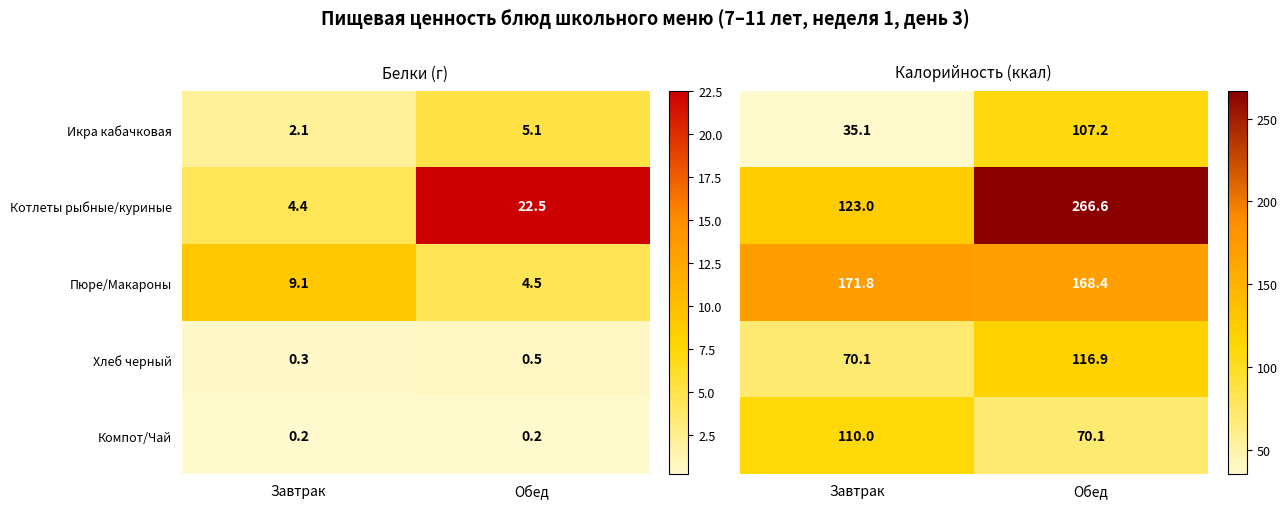

What is the sum of the Икра кабачковая values at Завтрак and Обед?

142.3